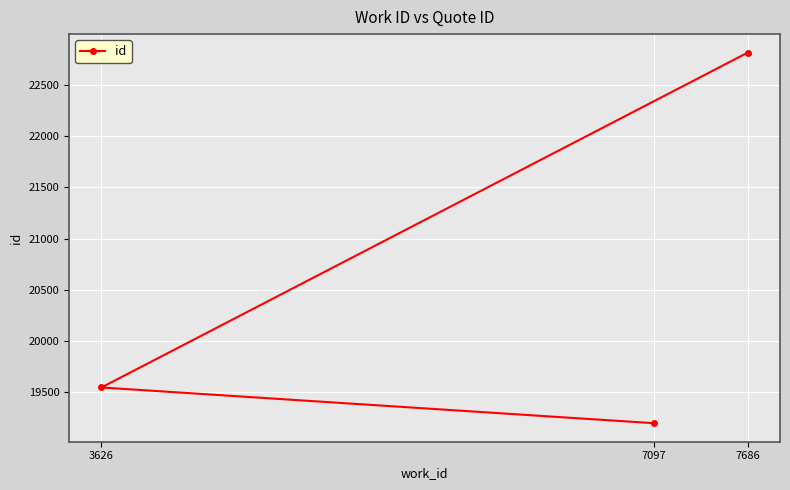

How many data points does each series have?

3